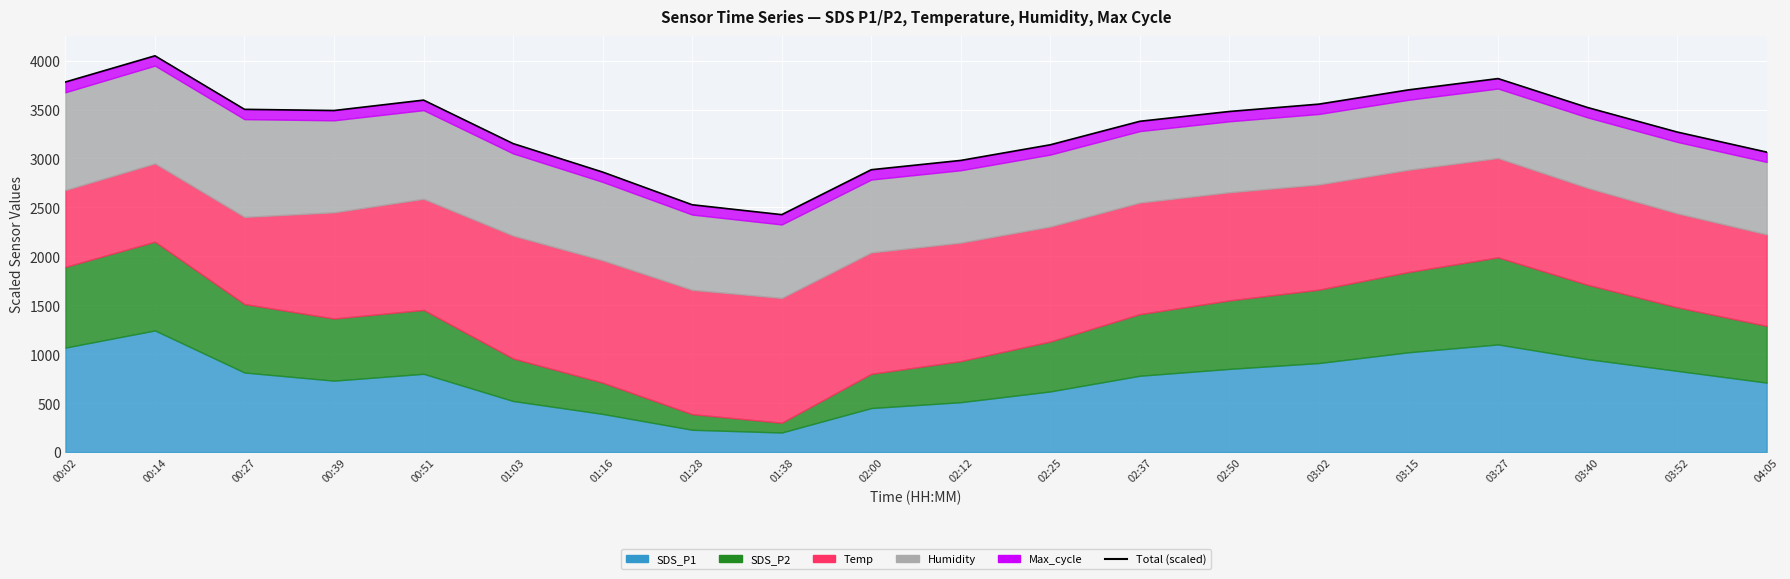

What is the label of the 12th point from the left?

02:25